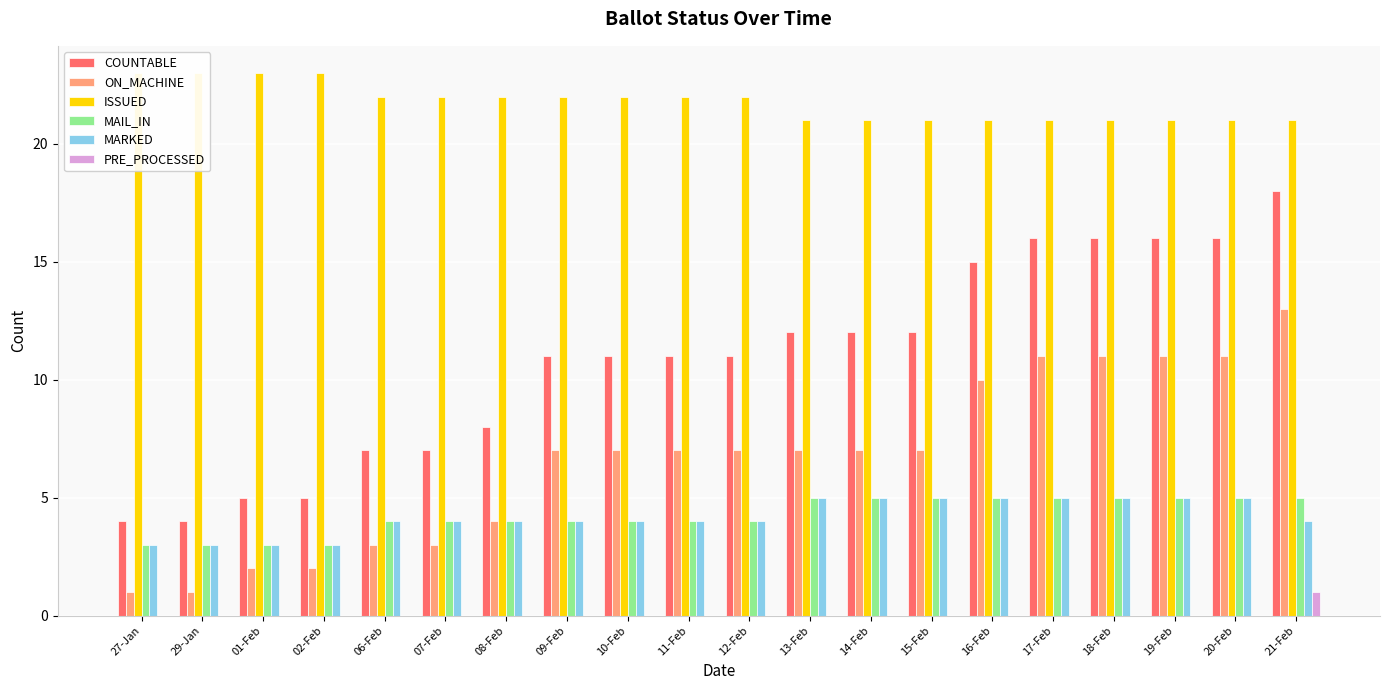

Is the value of MARKED at 29-Jan greater than the value of MAIL_IN at 10-Feb?

No